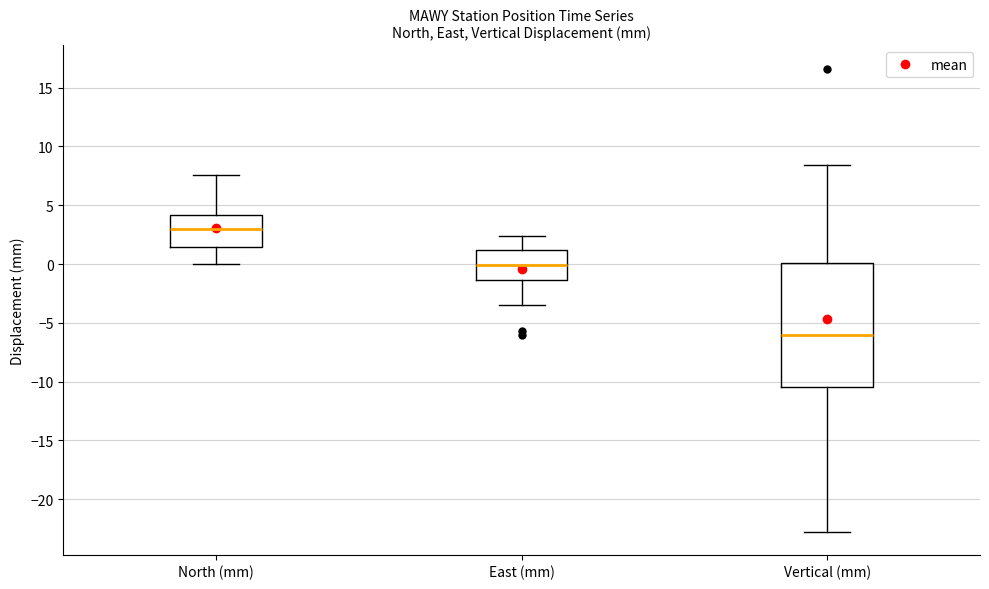

Reading left to right, transcribe this box plot: for each box, give where its median line is, the range the box spans, and where its two whiskers end, as read against the y-axis. The values are not printed on the chart, so give them approximately, as read against the axis.

North (mm): median 3.0, box 1.5 to 4.0, whiskers 0.0 to 7.5
East (mm): median 0.0, box -1.5 to 1.0, whiskers -3.5 to 2.5
Vertical (mm): median -6.0, box -10.5 to 0.0, whiskers -22.5 to 8.5